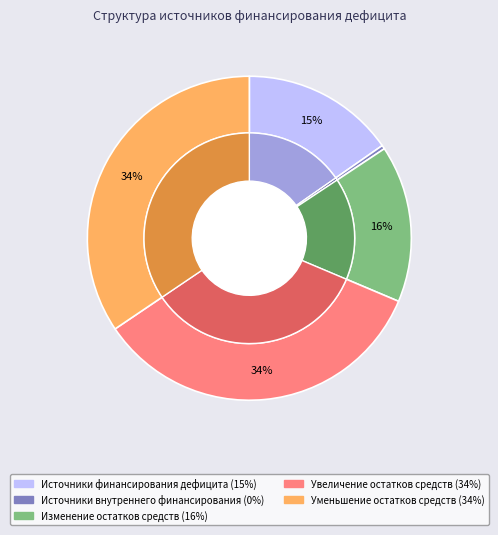

Is it true that Источники внутреннего финансирования is 0% of the pie?

True